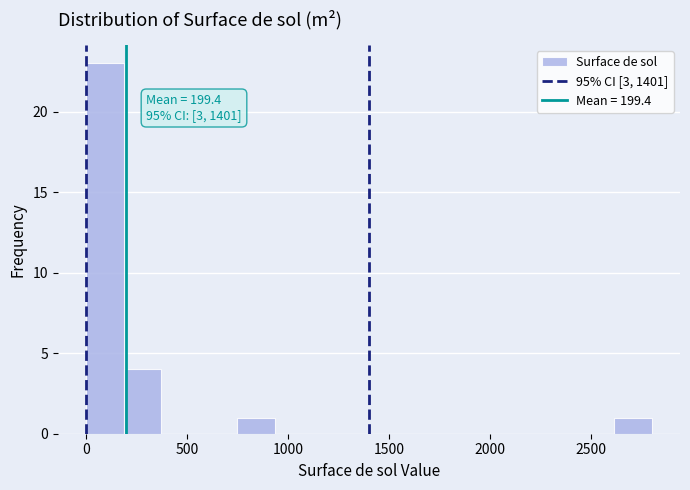

Around what value on the x-axis is the tallest bar? Give the approximate position of its centre, as read against the axis.

100